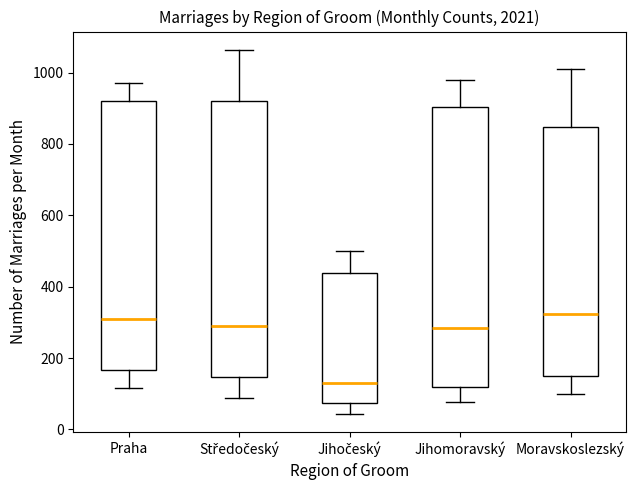

Where does the lower whisker of the box for Středočeský end on the y-axis? The values are not printed on the chart, so give them approximately, as read against the axis.

80